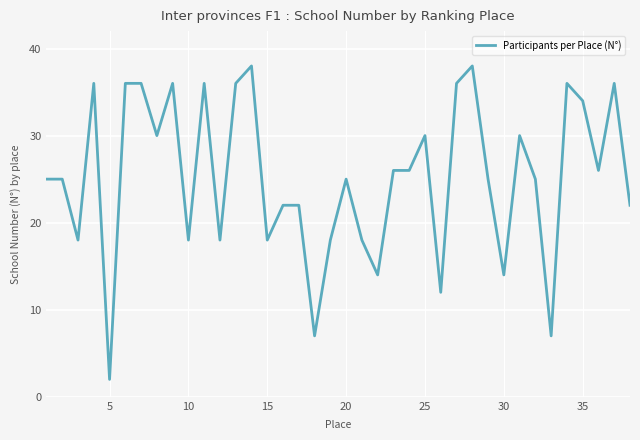

What is the average value?

25